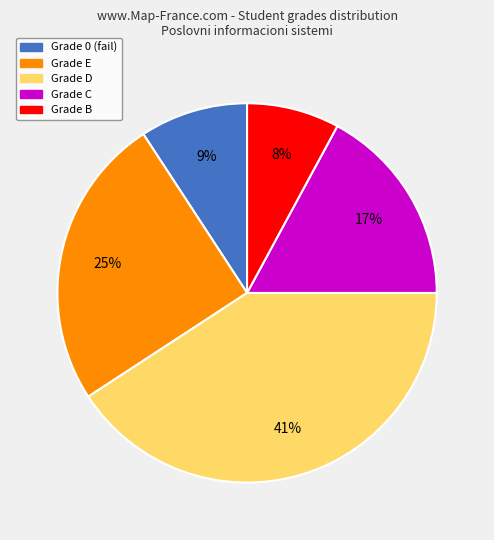

Is there any slice that represents more than half of the pie?

No